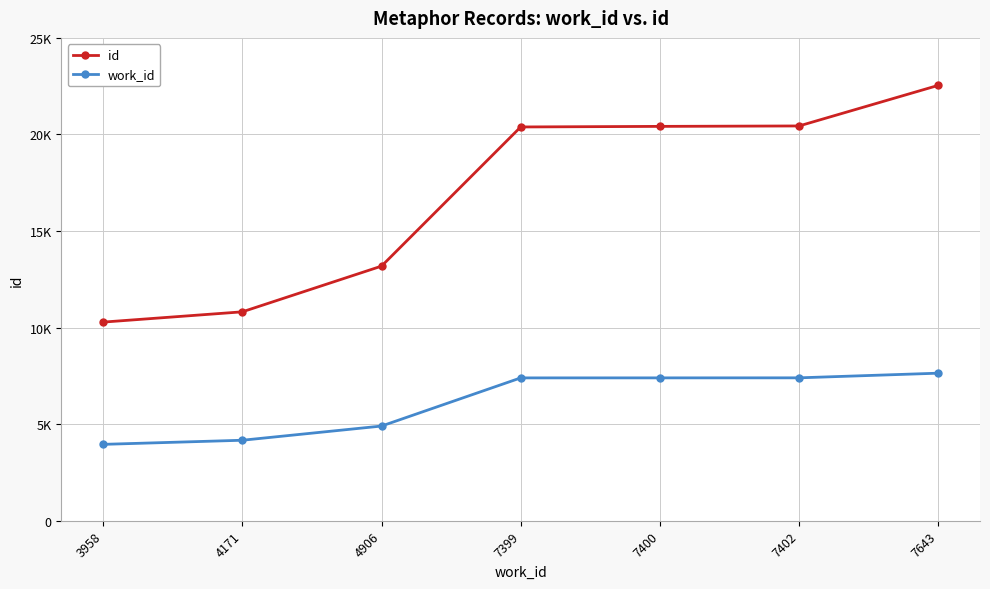

Which series changed the most between 4171 and 4906?

id